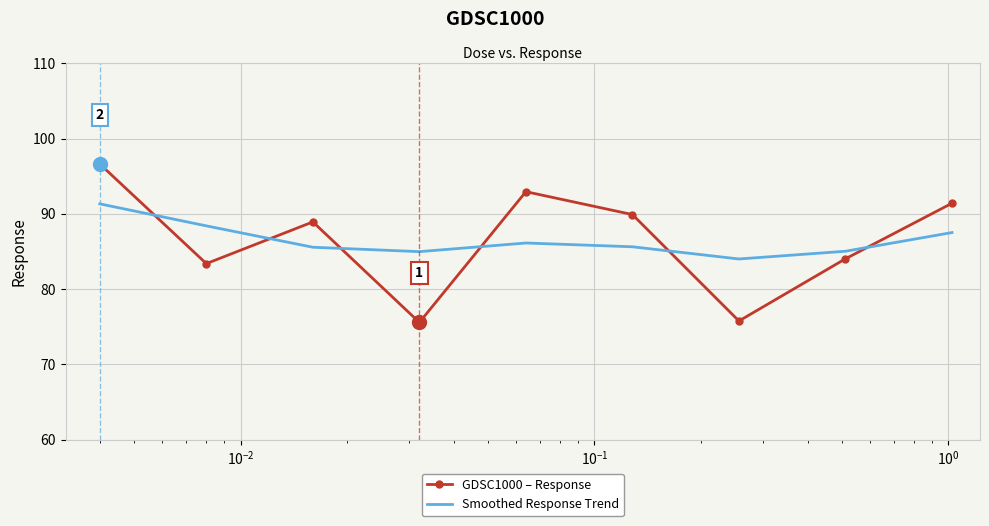

At how many categories does at least one series exceed 81?

9